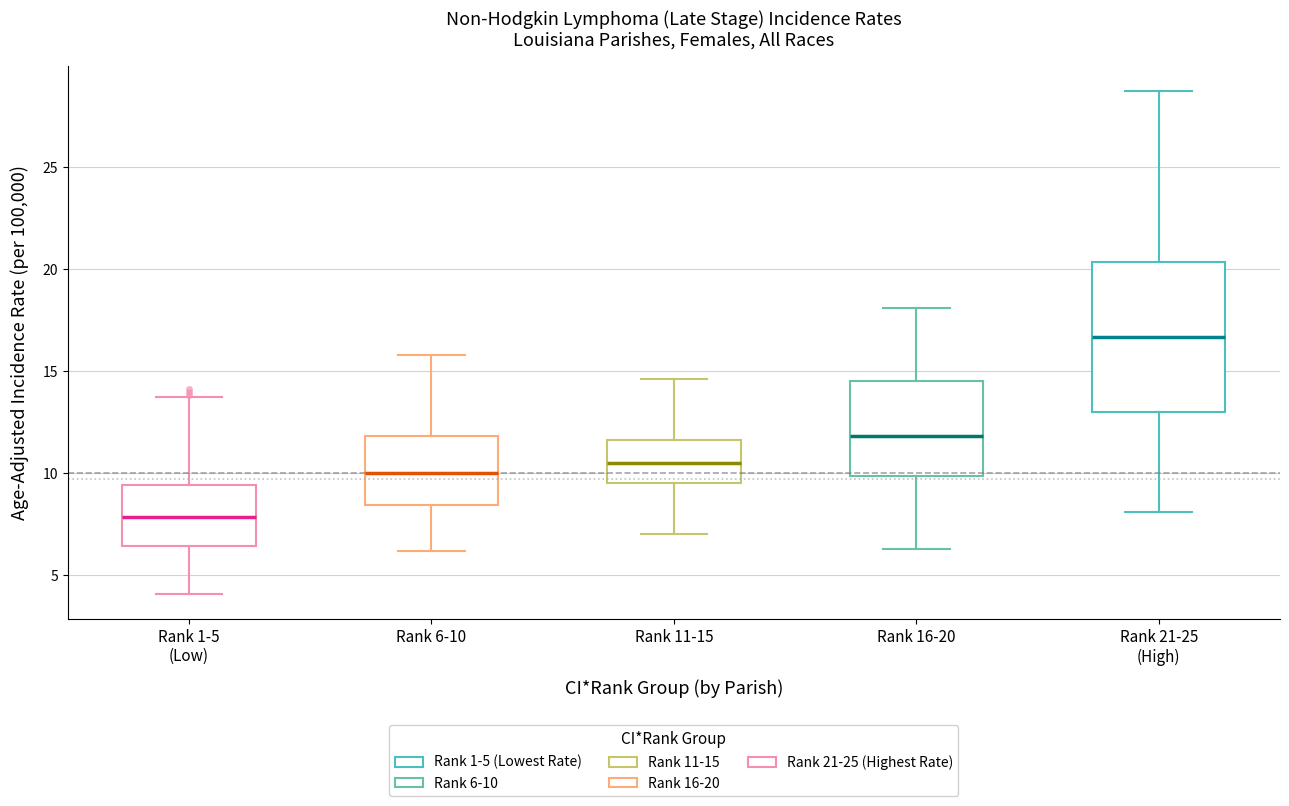

Reading left to right, read every box against the y-axis: the position of its median line, the range the box covers, and the ends of its whiskers. The values are not printed on the chart, so give them approximately, as read against the axis.

Rank 1-5 (Low): median 8.0, box 6.5 to 9.5, whiskers 4.0 to 13.5
Rank 6-10: median 10.0, box 8.5 to 12.0, whiskers 6.0 to 16.0
Rank 11-15: median 10.5, box 9.5 to 11.5, whiskers 7.0 to 14.5
Rank 16-20: median 12.0, box 10.0 to 14.5, whiskers 6.5 to 18.0
Rank 21-25 (High): median 16.5, box 13.0 to 20.5, whiskers 8.0 to 28.5